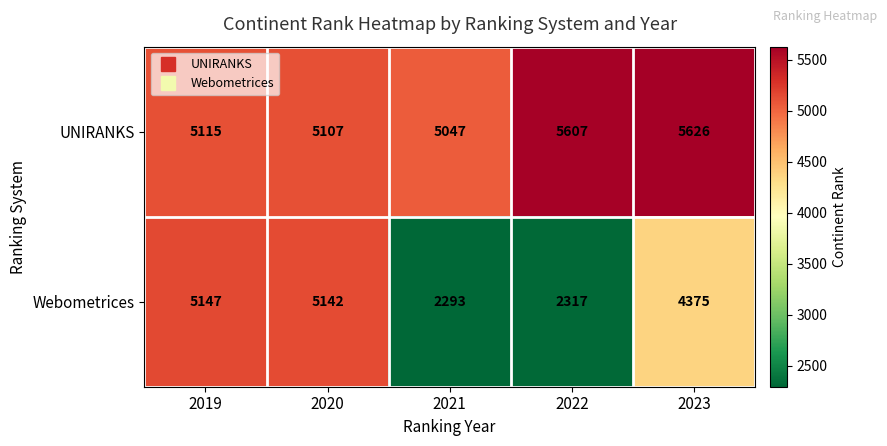

What is the difference between the highest and lowest values at 2021?

2754